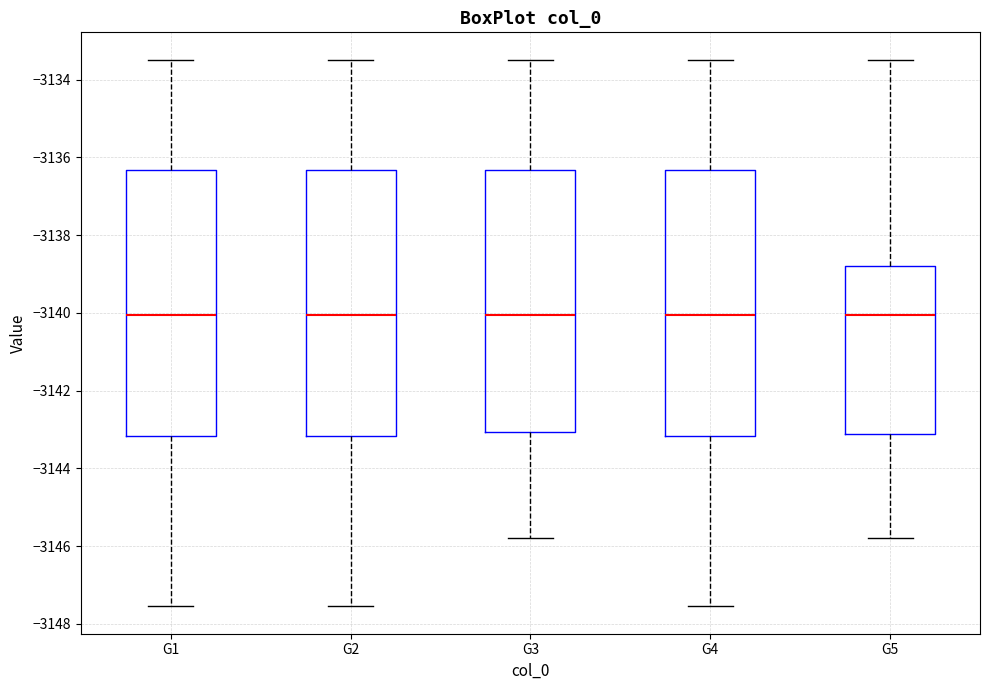

Reading left to right, read every box against the y-axis: the position of its median line, the range the box covers, and the ends of its whiskers. The values are not printed on the chart, so give them approximately, as read against the axis.

G1: median -3140.0, box -3143.2 to -3136.4, whiskers -3147.6 to -3133.4
G2: median -3140.0, box -3143.2 to -3136.4, whiskers -3147.6 to -3133.4
G3: median -3140.0, box -3143.0 to -3136.4, whiskers -3145.8 to -3133.4
G4: median -3140.0, box -3143.2 to -3136.4, whiskers -3147.6 to -3133.4
G5: median -3140.0, box -3143.2 to -3138.8, whiskers -3145.8 to -3133.4